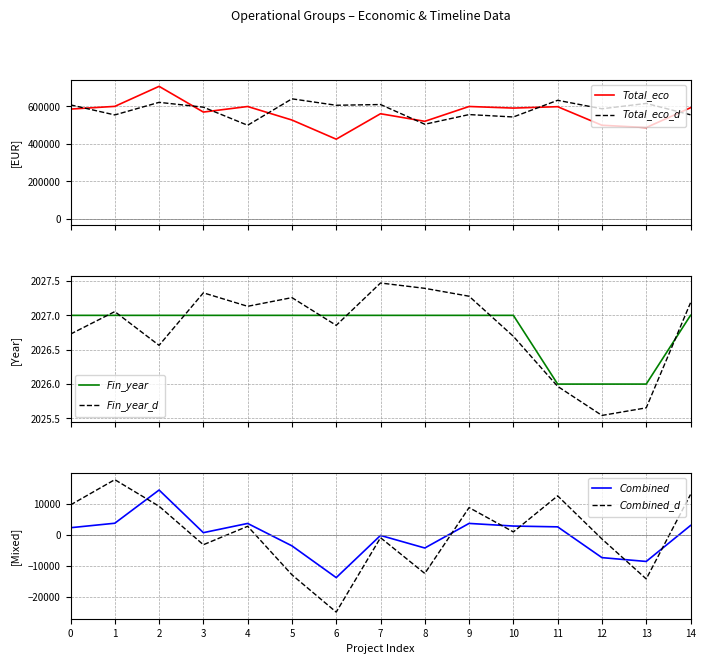

Does the chart have visible grid lines?

Yes